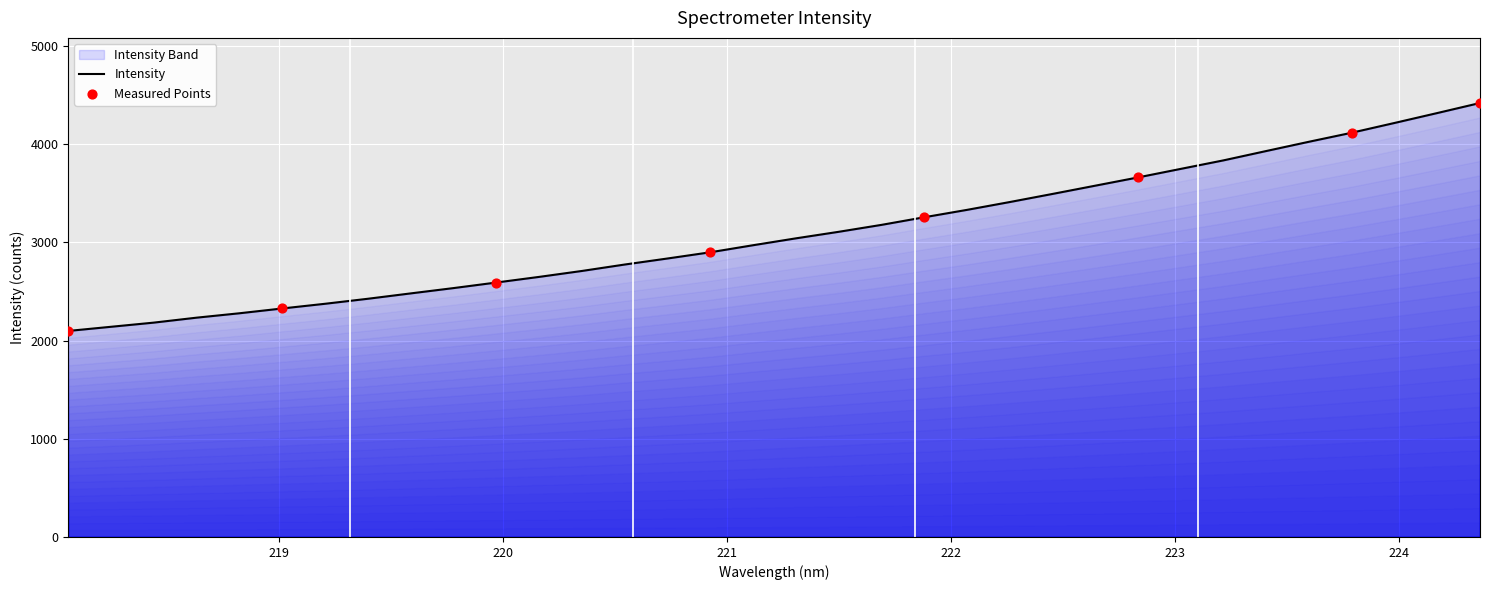

What is the minimum value shown in the chart?

2097.1